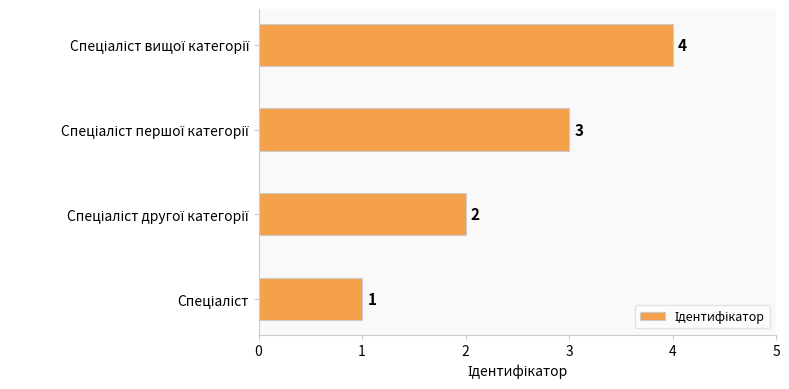

How many values are between 2 and 4?

3